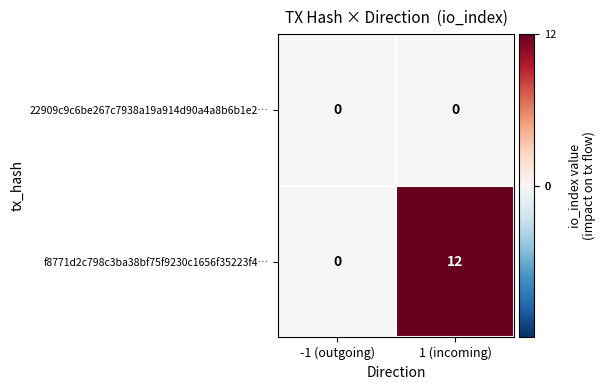

What is the greatest value displayed?

12